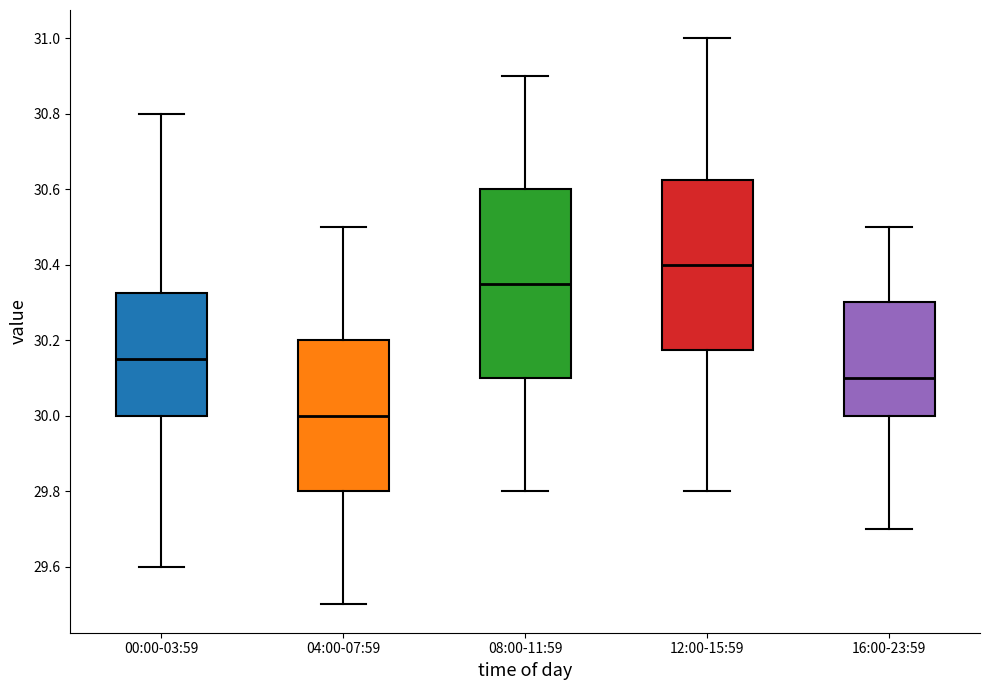

Which box has the lowest median line?

04:00-07:59